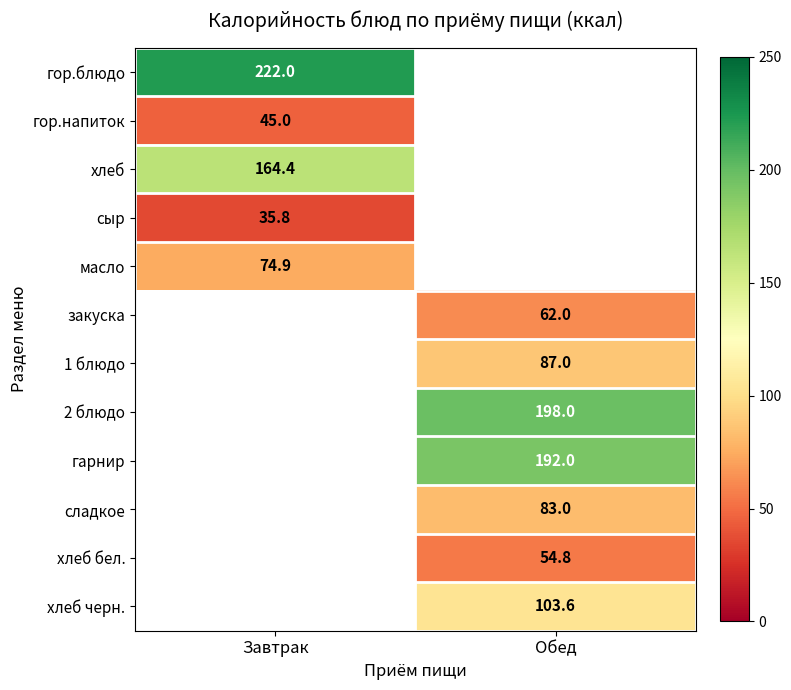

The гор.напиток series shows 80.0 at Завтрак. True or false?

False